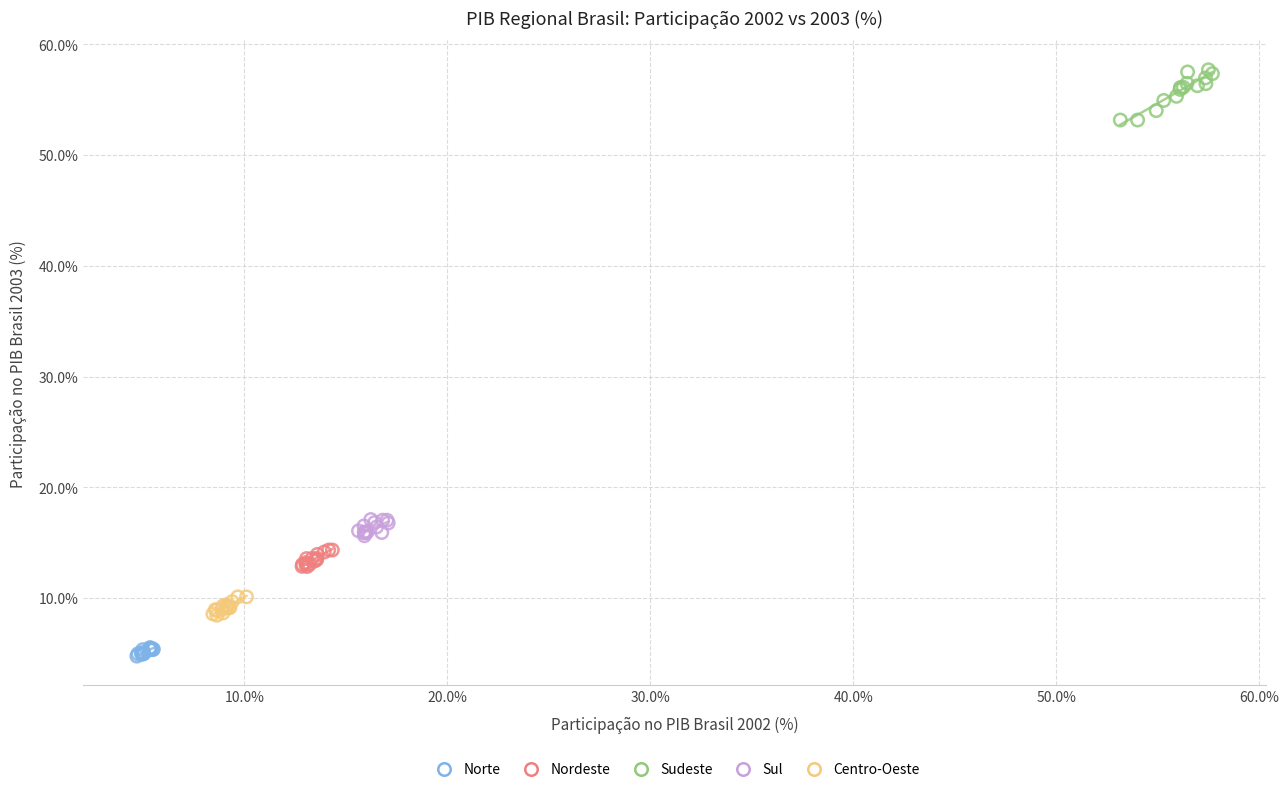

Which series reaches the maximum Y coordinate?

Sudeste